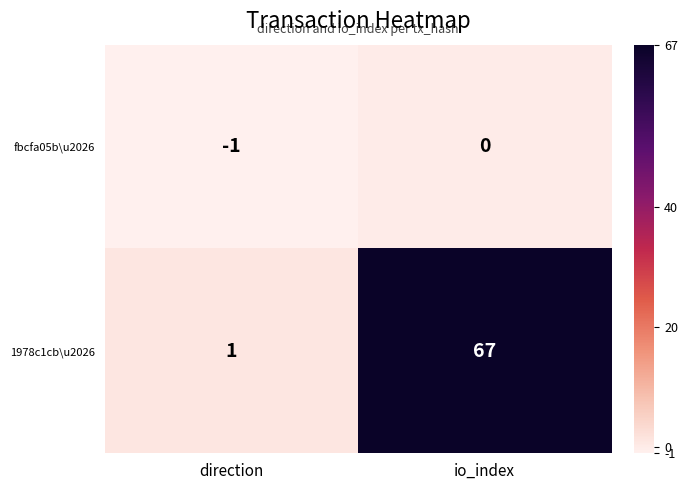

At io_index, list the series in order from largest to smallest.

1978c1cb\u2026, fbcfa05b\u2026